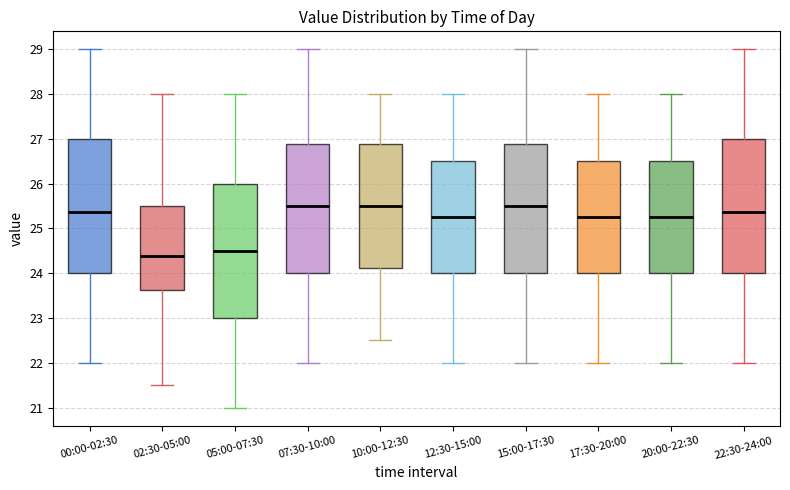

Reading left to right, read every box against the y-axis: the position of its median line, the range the box covers, and the ends of its whiskers. The values are not printed on the chart, so give them approximately, as read against the axis.

00:00-02:30: median 25.4, box 24.0 to 27.0, whiskers 22.0 to 29.0
02:30-05:00: median 24.4, box 23.6 to 25.5, whiskers 21.5 to 28.0
05:00-07:30: median 24.5, box 23.0 to 26.0, whiskers 21.0 to 28.0
07:30-10:00: median 25.5, box 24.0 to 26.9, whiskers 22.0 to 29.0
10:00-12:30: median 25.5, box 24.1 to 26.9, whiskers 22.5 to 28.0
12:30-15:00: median 25.3, box 24.0 to 26.5, whiskers 22.0 to 28.0
15:00-17:30: median 25.5, box 24.0 to 26.9, whiskers 22.0 to 29.0
17:30-20:00: median 25.3, box 24.0 to 26.5, whiskers 22.0 to 28.0
20:00-22:30: median 25.3, box 24.0 to 26.5, whiskers 22.0 to 28.0
22:30-24:00: median 25.4, box 24.0 to 27.0, whiskers 22.0 to 29.0